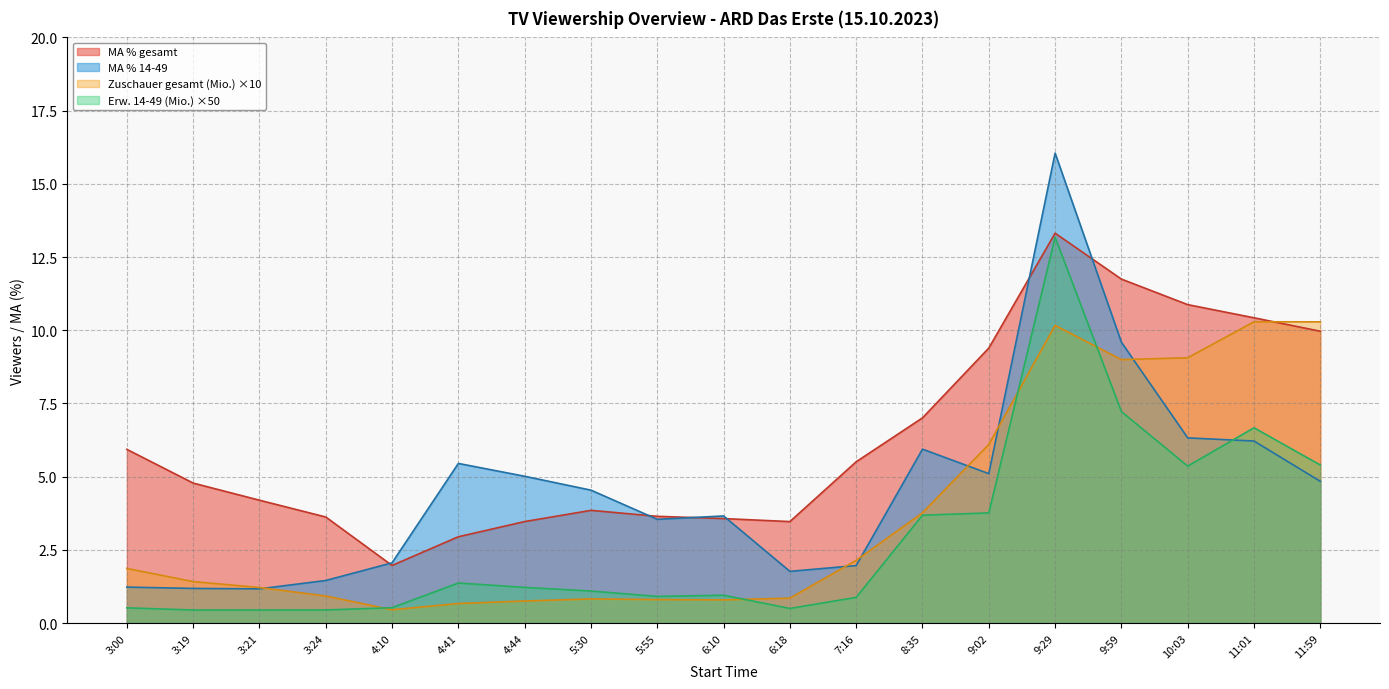

Reading left to right, what are all the values shown in this chart?

Zuschauer gesamt (Mio.): 1.9	1.4	1.2	0.9	0.5	0.7	0.8	0.8	0.8	0.8	0.9	2.1	3.8	6.1	10.2	9.0	9.1	10.3	10.3
MA % gesamt: 5.9	4.8	4.2	3.6	2.0	2.9	3.5	3.8	3.6	3.6	3.5	5.5	7.0	9.4	13.3	11.7	10.9	10.4	10.0
Erw. 14-49 (Mio.): 0.5	0.4	0.4	0.4	0.5	1.4	1.2	1.1	0.9	0.9	0.5	0.9	3.7	3.8	13.2	7.2	5.4	6.7	5.4
MA % 14-49: 1.2	1.2	1.2	1.5	2.1	5.5	5.0	4.5	3.5	3.7	1.8	2.0	5.9	5.1	16.0	9.6	6.3	6.2	4.8